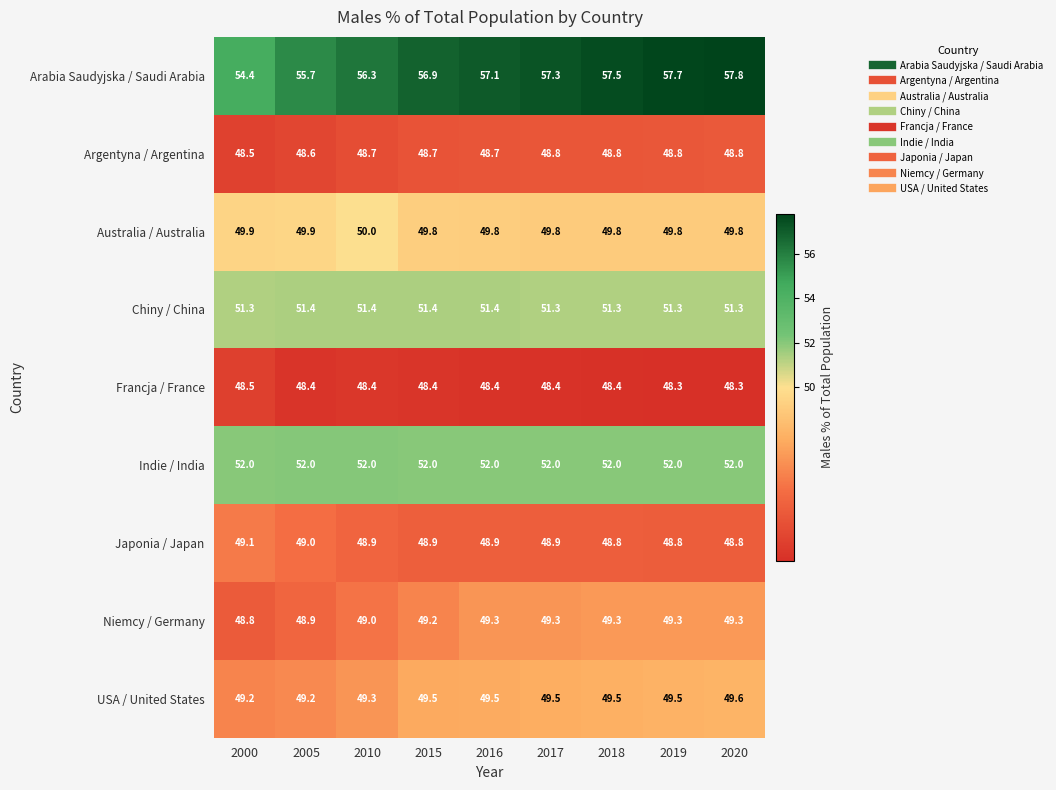

Is it true that Australia / Australia equals 49.8 at 2019?

True